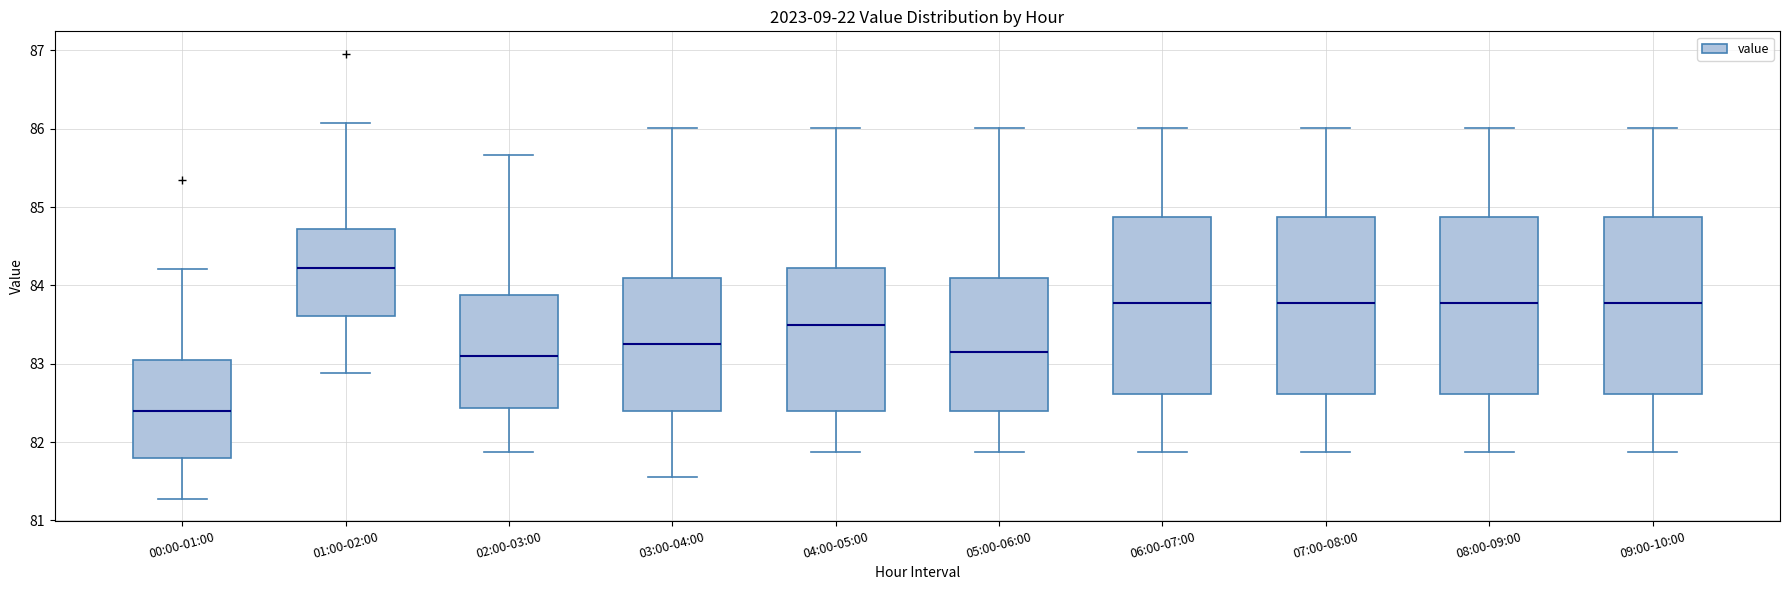

Reading left to right, read every box against the y-axis: the position of its median line, the range the box covers, and the ends of its whiskers. The values are not printed on the chart, so give them approximately, as read against the axis.

00:00-01:00: median 82.4, box 81.8 to 83.1, whiskers 81.3 to 84.2
01:00-02:00: median 84.2, box 83.6 to 84.7, whiskers 82.9 to 86.1
02:00-03:00: median 83.1, box 82.4 to 83.9, whiskers 81.9 to 85.7
03:00-04:00: median 83.3, box 82.4 to 84.1, whiskers 81.6 to 86.0
04:00-05:00: median 83.5, box 82.4 to 84.2, whiskers 81.9 to 86.0
05:00-06:00: median 83.2, box 82.4 to 84.1, whiskers 81.9 to 86.0
06:00-07:00: median 83.8, box 82.6 to 84.9, whiskers 81.9 to 86.0
07:00-08:00: median 83.8, box 82.6 to 84.9, whiskers 81.9 to 86.0
08:00-09:00: median 83.8, box 82.6 to 84.9, whiskers 81.9 to 86.0
09:00-10:00: median 83.8, box 82.6 to 84.9, whiskers 81.9 to 86.0